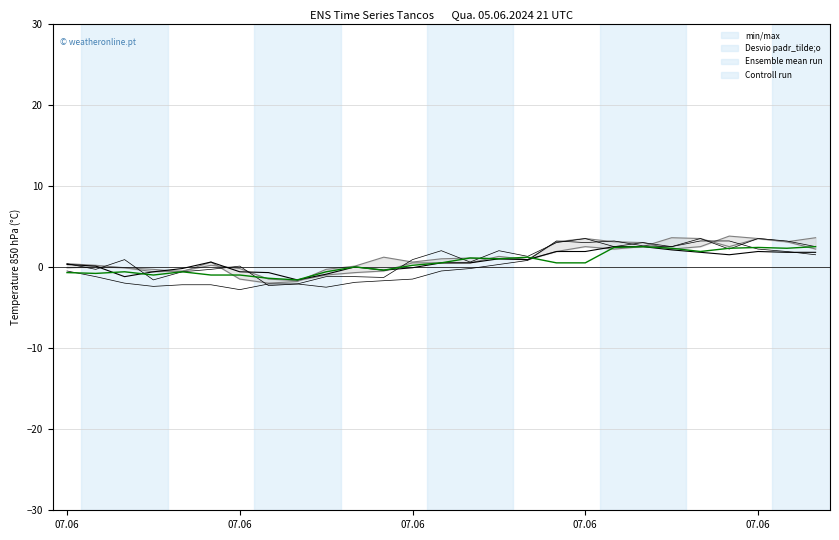

True or false: Ensemble mean run has a value of 1.0 at 15.

True